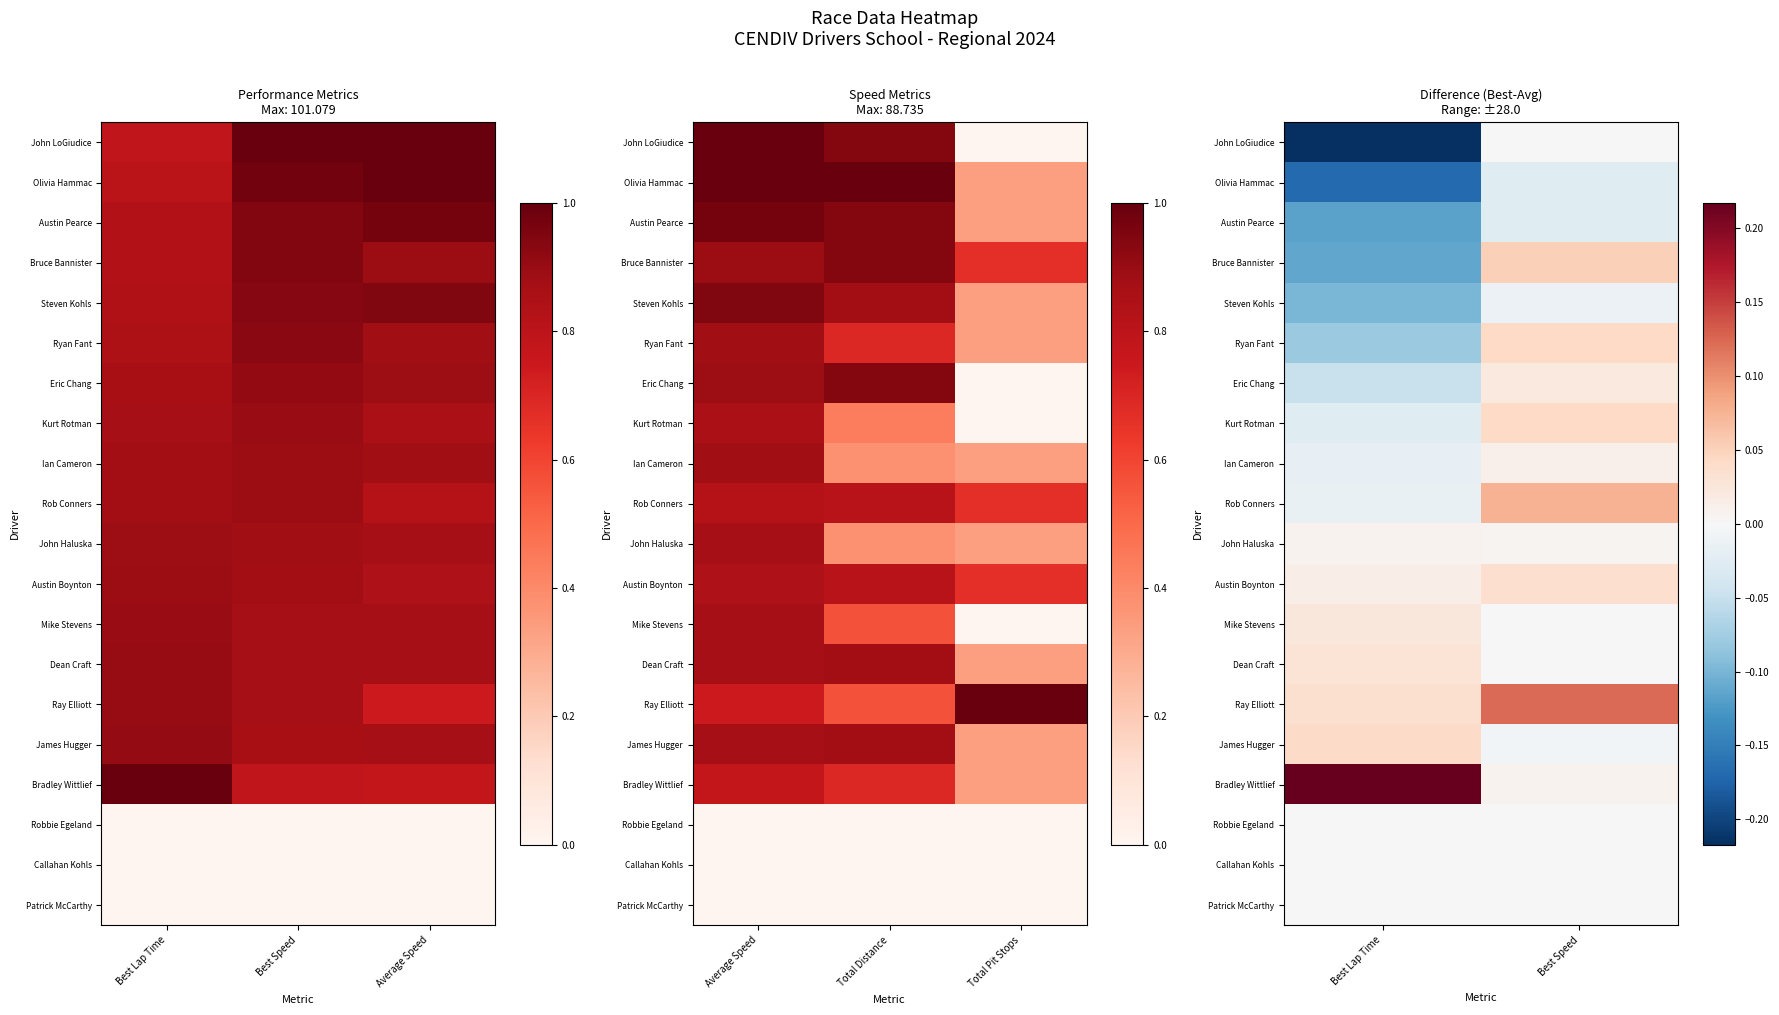

Count the number of data series in this chart.

20